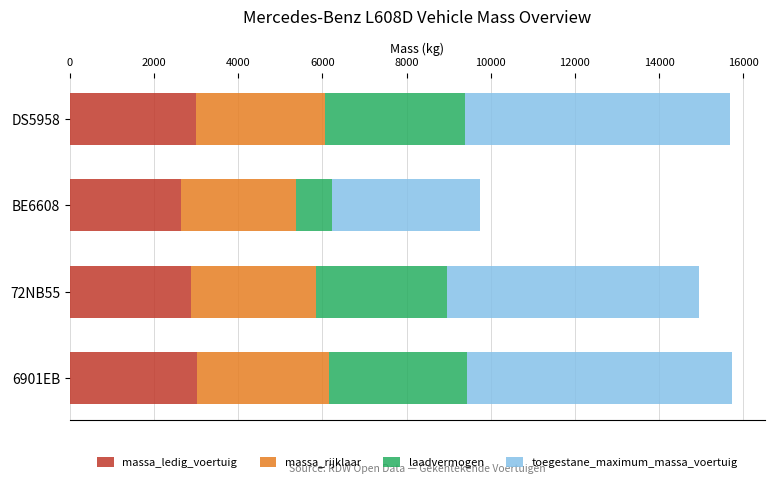

The value of massa_ledig_voertuig at 6901EB is 3030. True or false?

True